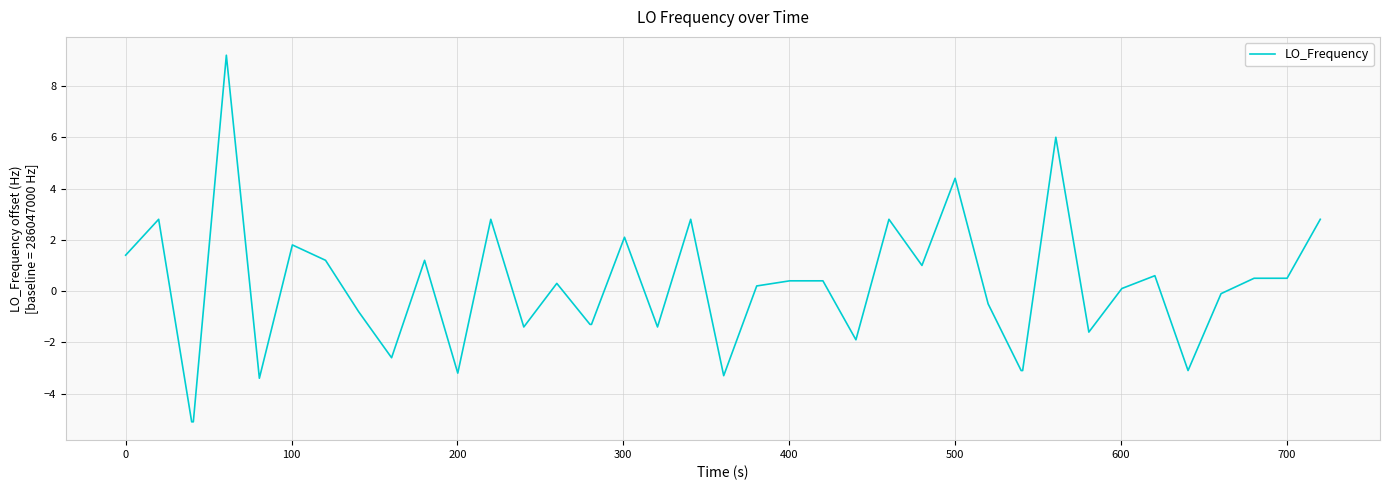

What is the smallest value displayed?

-5.1